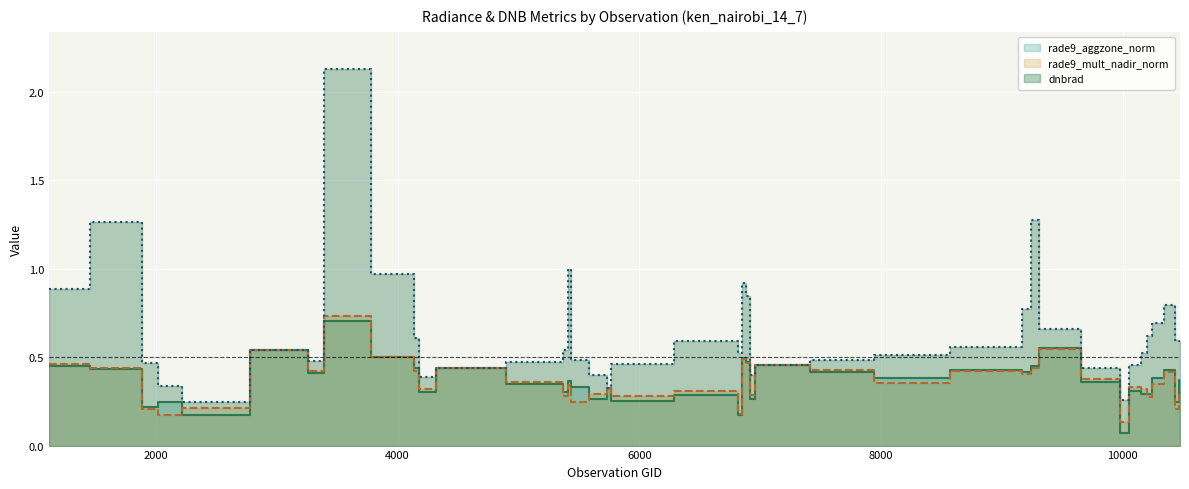

Between which two adjacent categories do rade9_aggzone_norm and dnbrad first intersect?

2375 and 3185